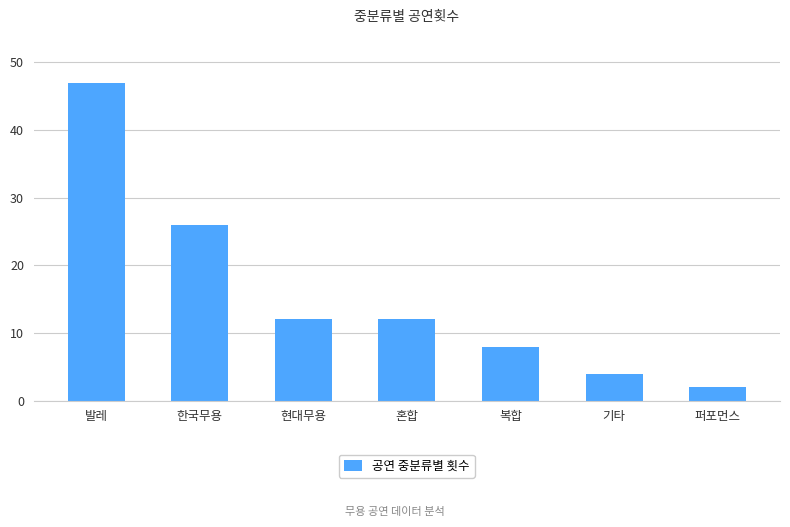

What is the maximum value shown in the chart?

47